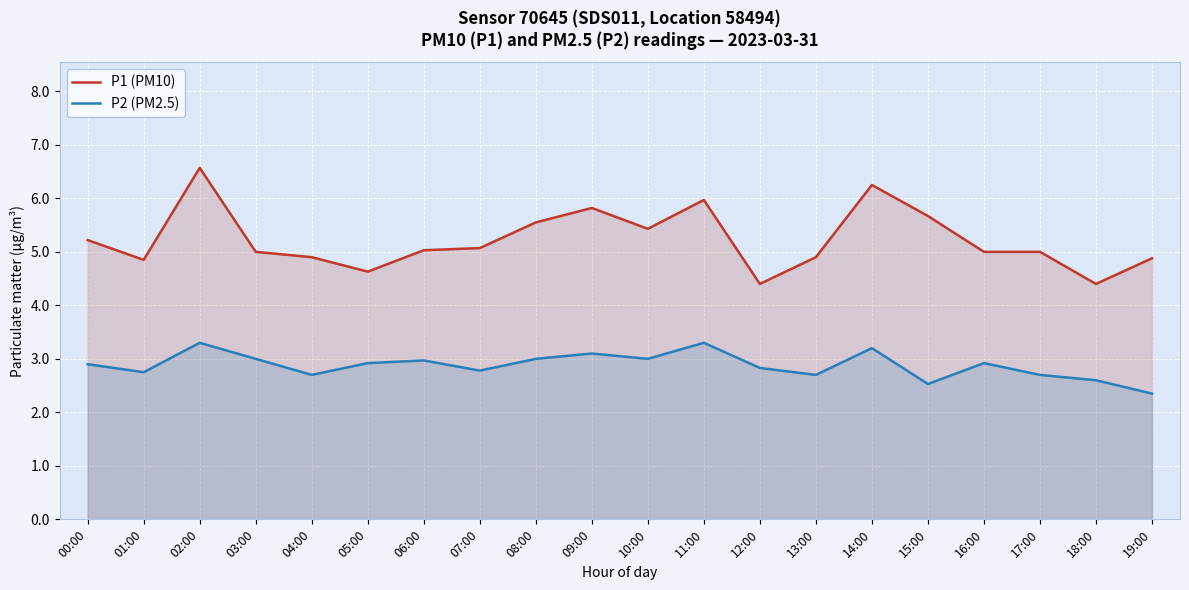

How many series are shown in this chart?

2